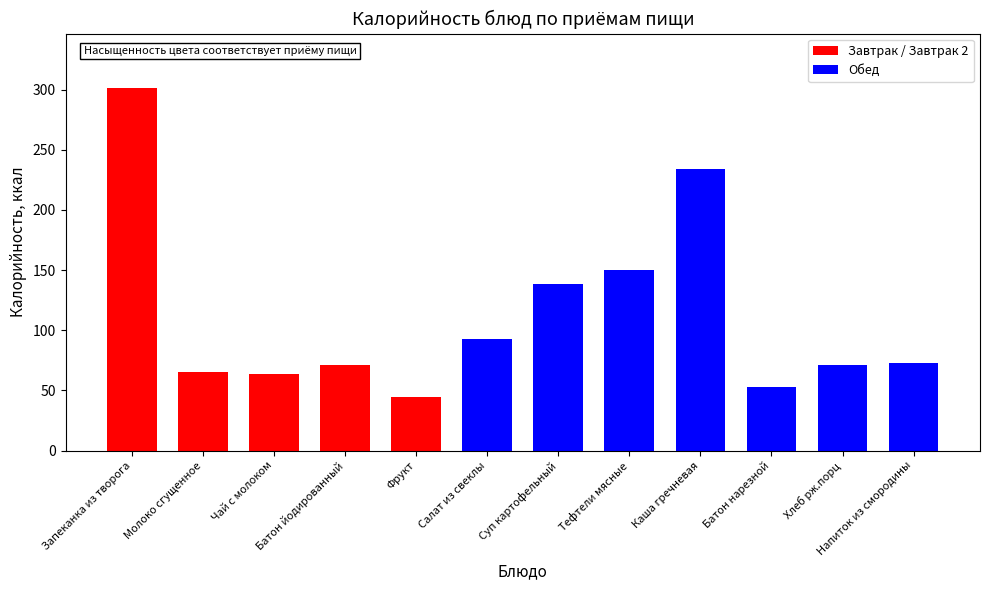

What is the change in value from Запеканка из творога to Чай с молоком?

-237.3